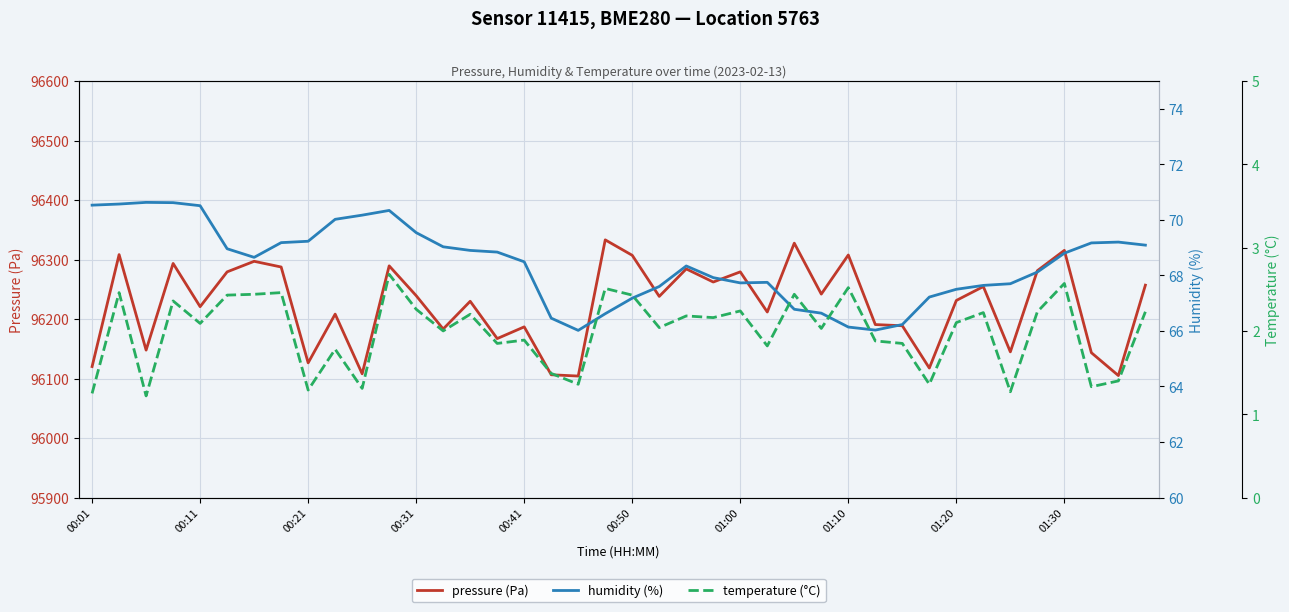

How many lines are shown in the chart?

3